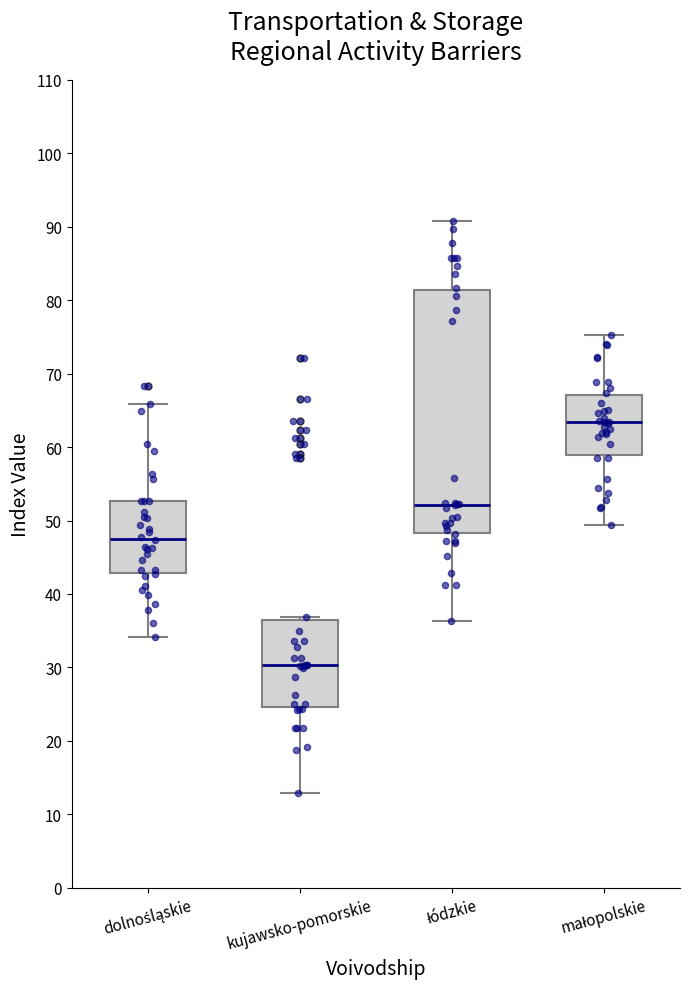

Reading left to right, read every box against the y-axis: the position of its median line, the range the box covers, and the ends of its whiskers. The values are not printed on the chart, so give them approximately, as read against the axis.

dolnośląskie: median 48, box 43 to 53, whiskers 34 to 66
kujawsko-pomorskie: median 30, box 25 to 36, whiskers 13 to 37
łódzkie: median 52, box 48 to 81, whiskers 36 to 91
małopolskie: median 63, box 59 to 67, whiskers 49 to 75